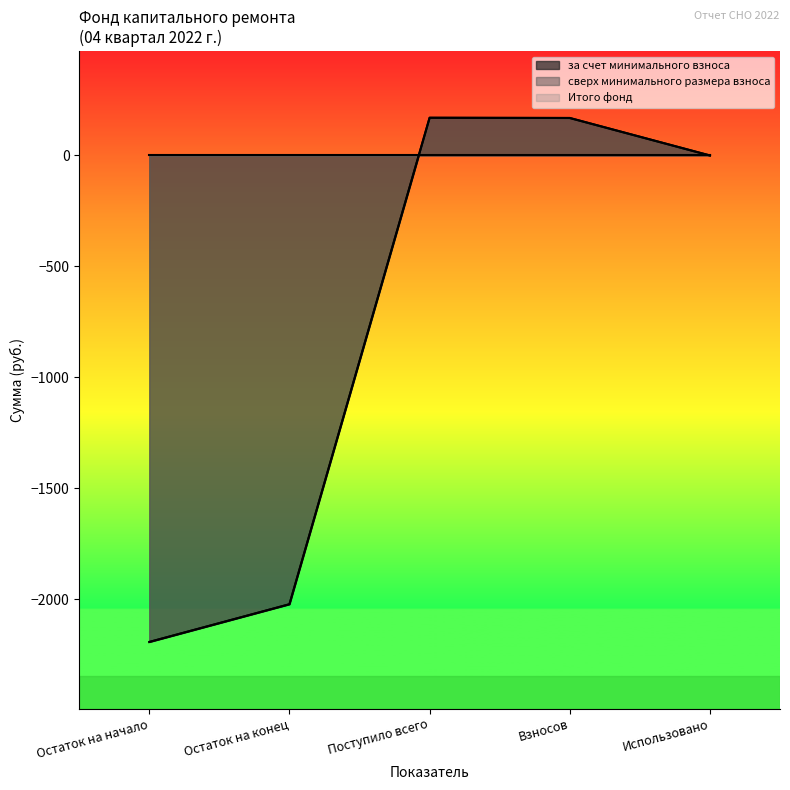

What is the maximum value shown in the chart?

170.0